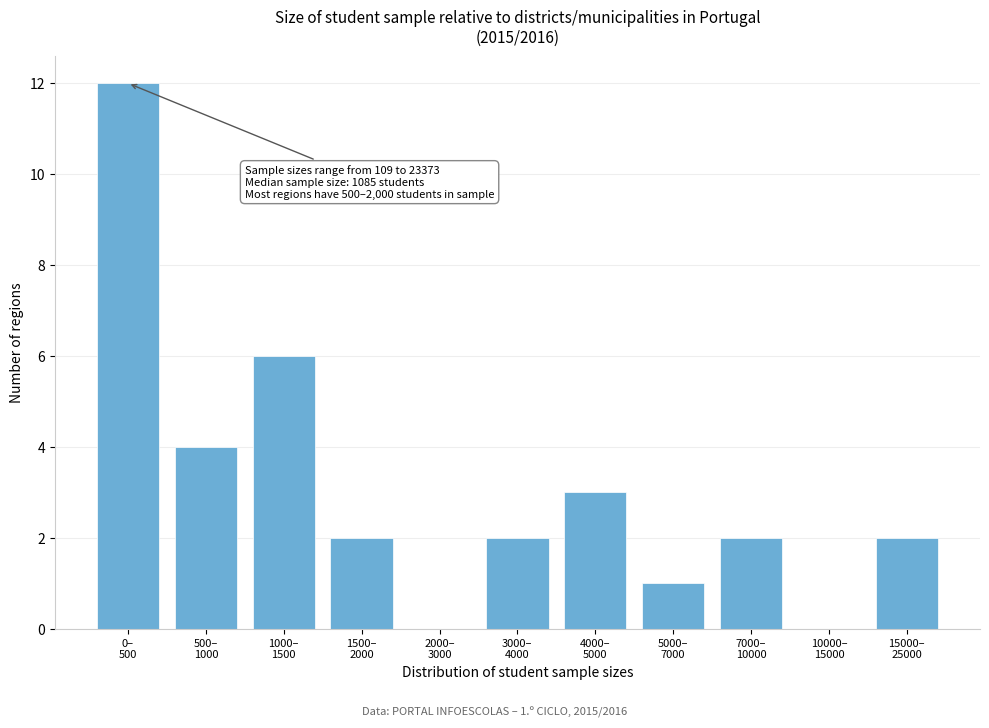

What is the maximum value shown in the chart?

12